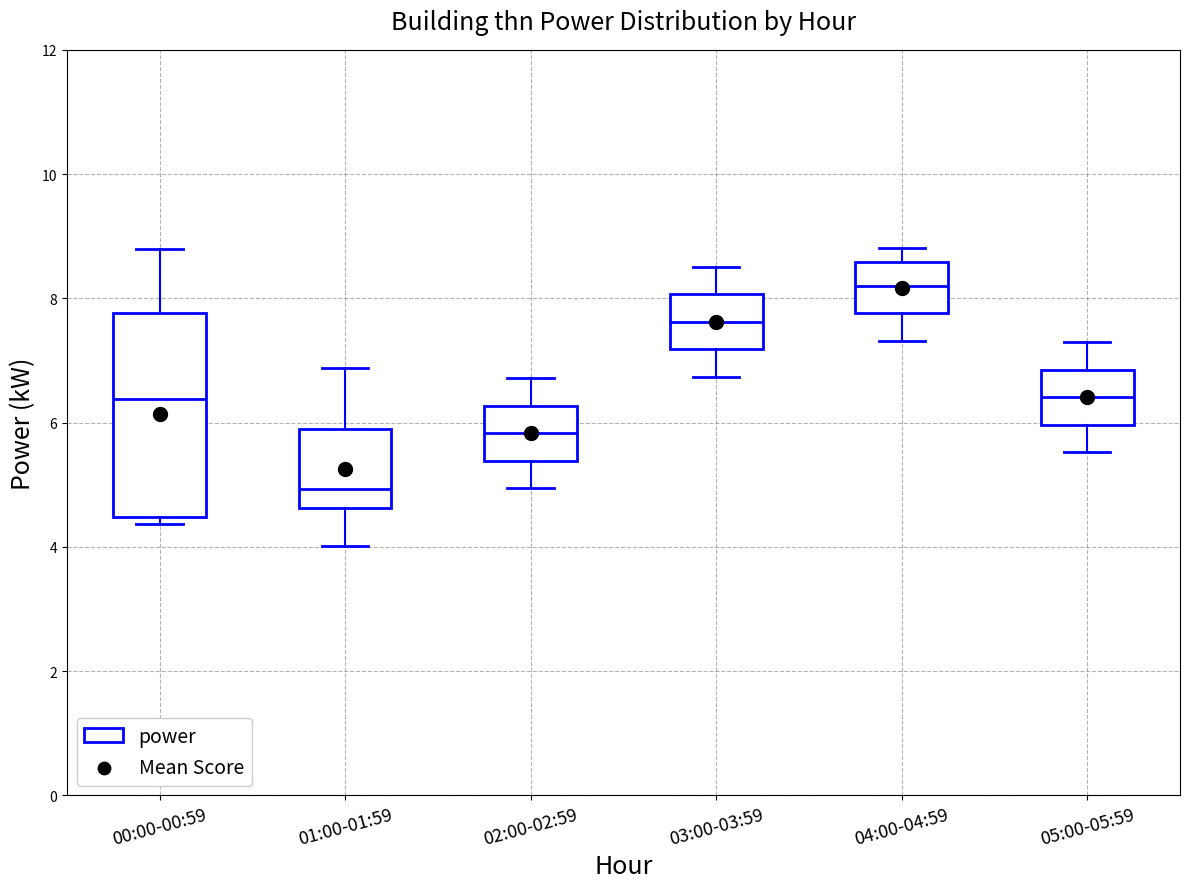

Where is the lower edge of the box for 00:00-00:59 on the y-axis? The values are not printed on the chart, so give them approximately, as read against the axis.

4.4